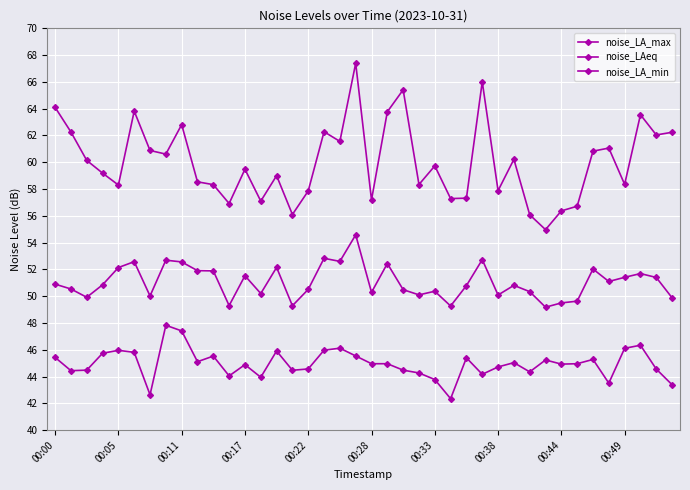

What is the value of the noise_LA_max point at the 24th from the left?

58.3